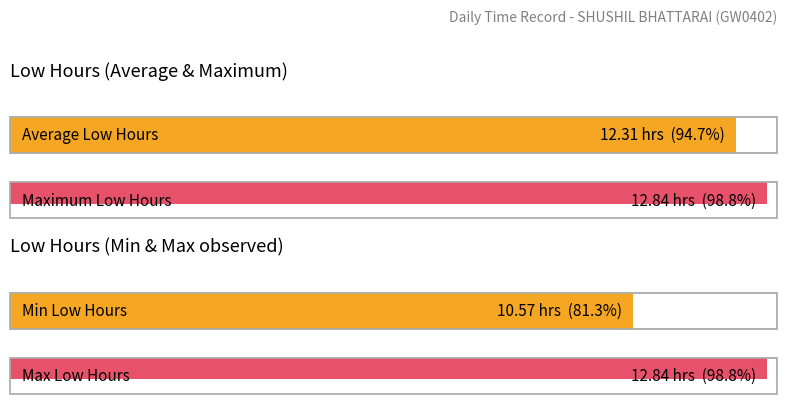

Does the chart contain stacked bars?

No